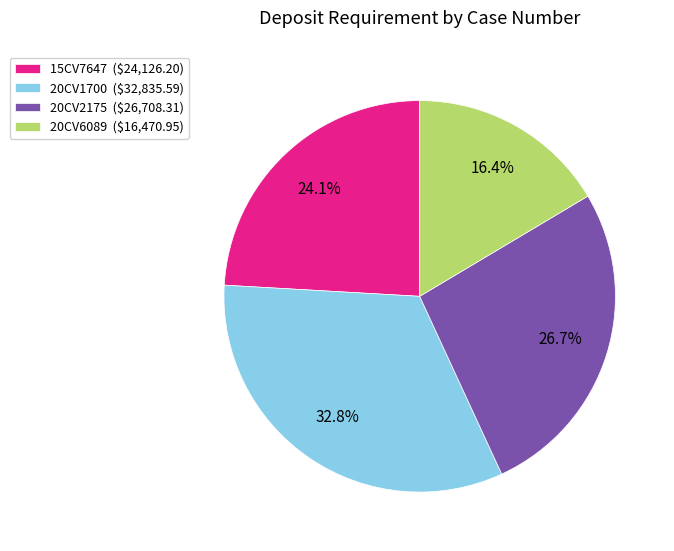

Is 15CV7647 the majority of the pie?

No